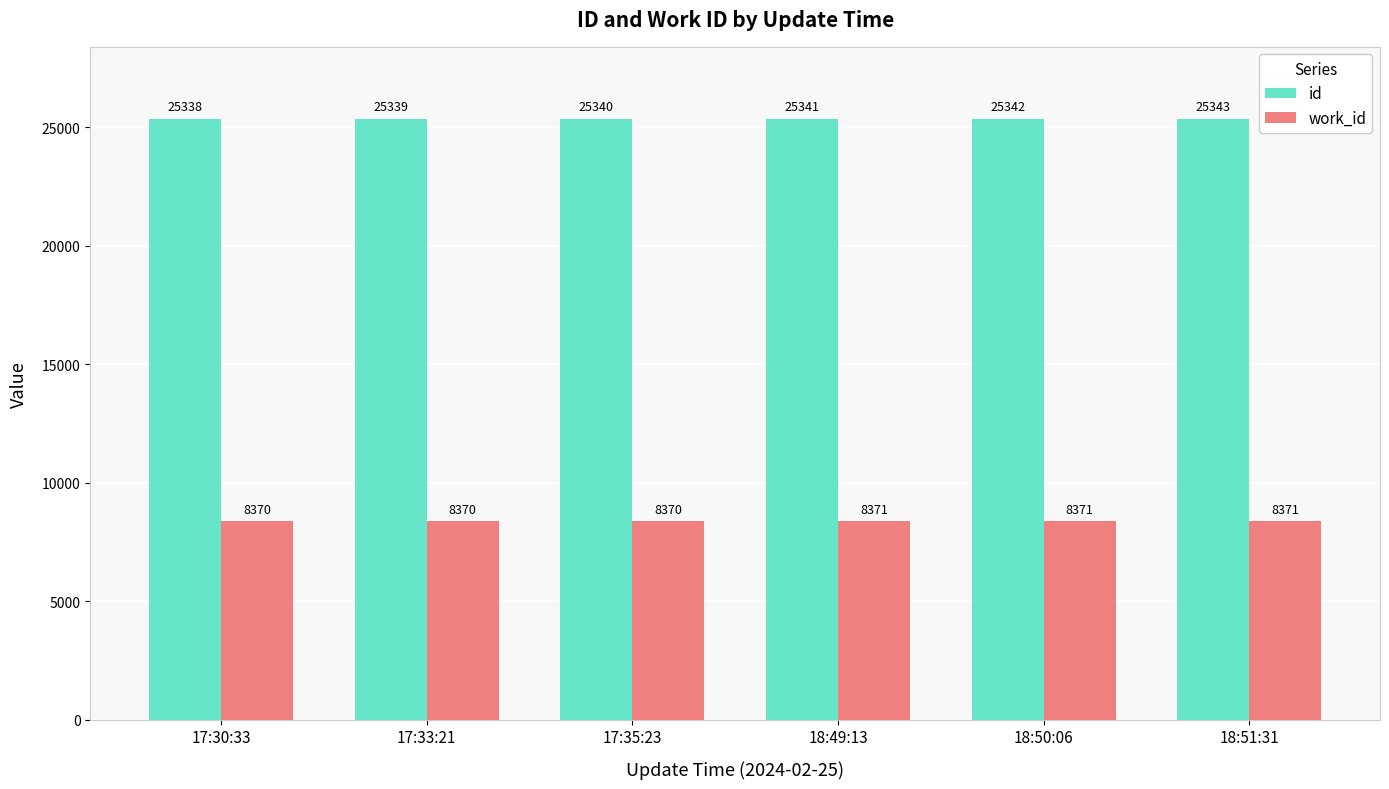

What is the approximate value of work_id at 17:33:21?

8370